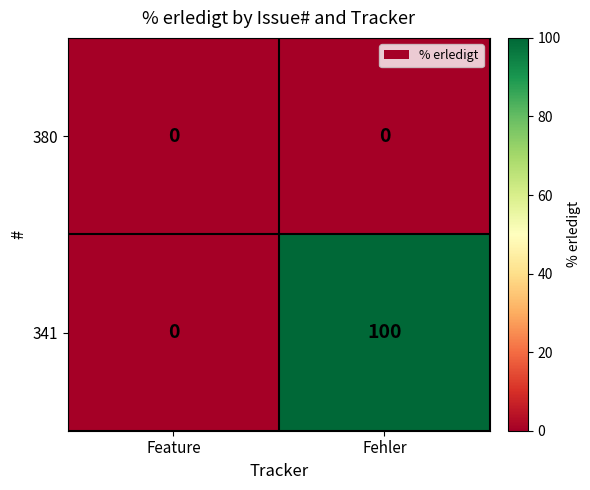

What is the difference between the highest and lowest values at Fehler?

100